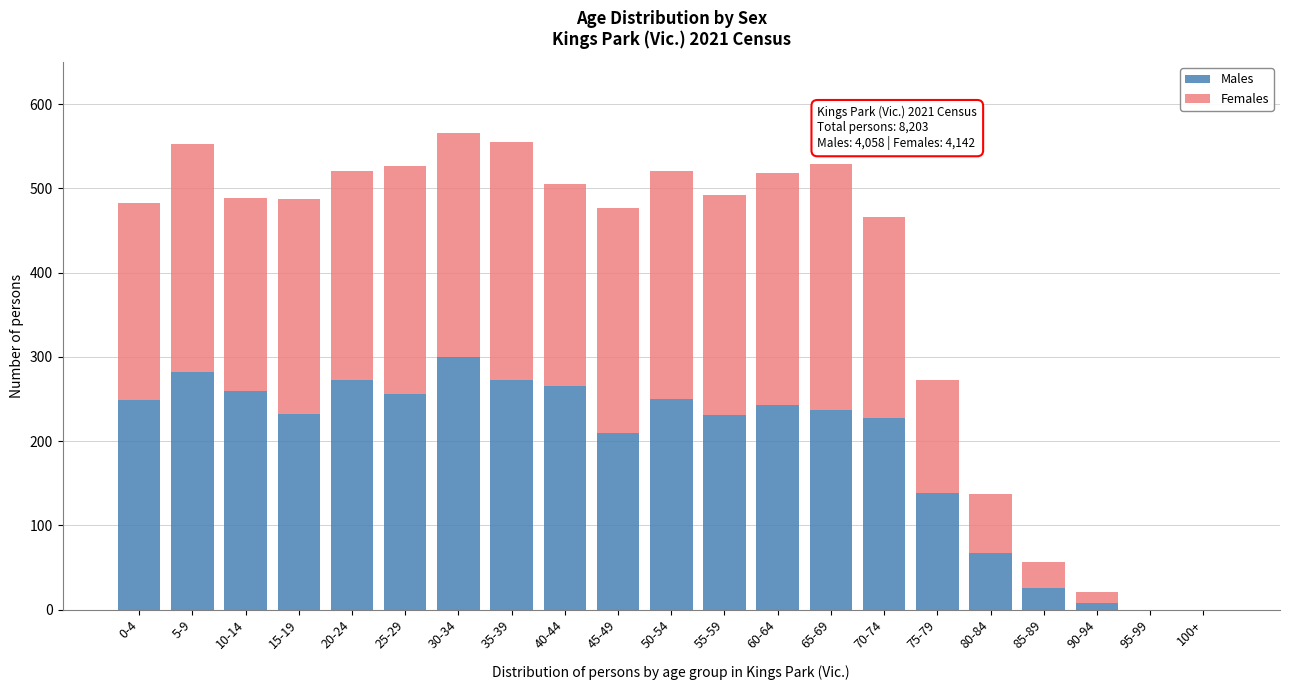

Which category has the highest value in the Males series?

30-34